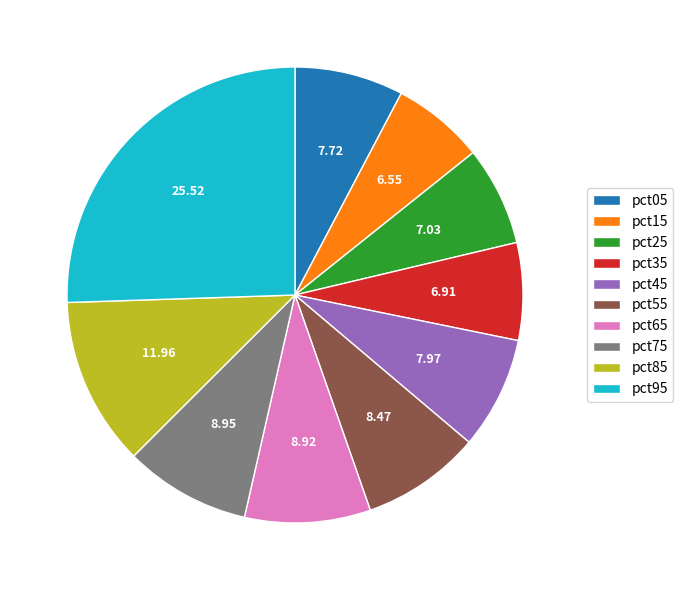

Is there any slice that represents more than half of the pie?

No